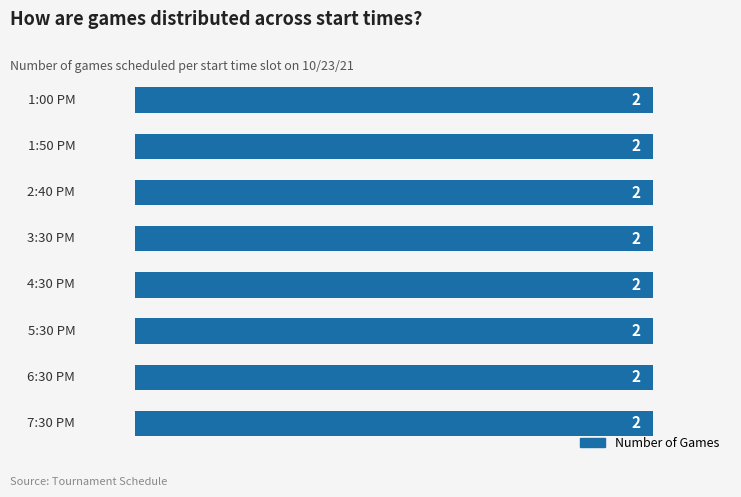

Rank the categories by value from lowest to highest.

4:30 PM, 5:30 PM, 6:30 PM, 7:30 PM, 2:40 PM, 3:30 PM, 1:00 PM, 1:50 PM